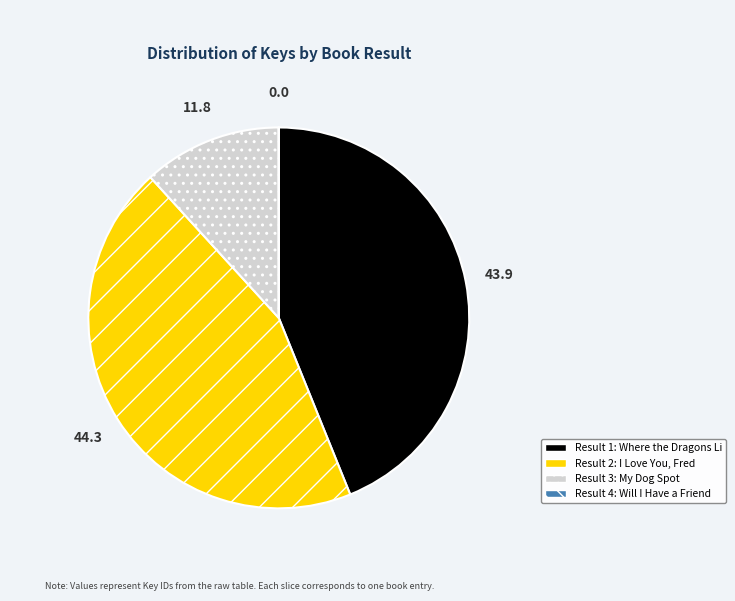

Is there any slice that represents more than half of the pie?

No